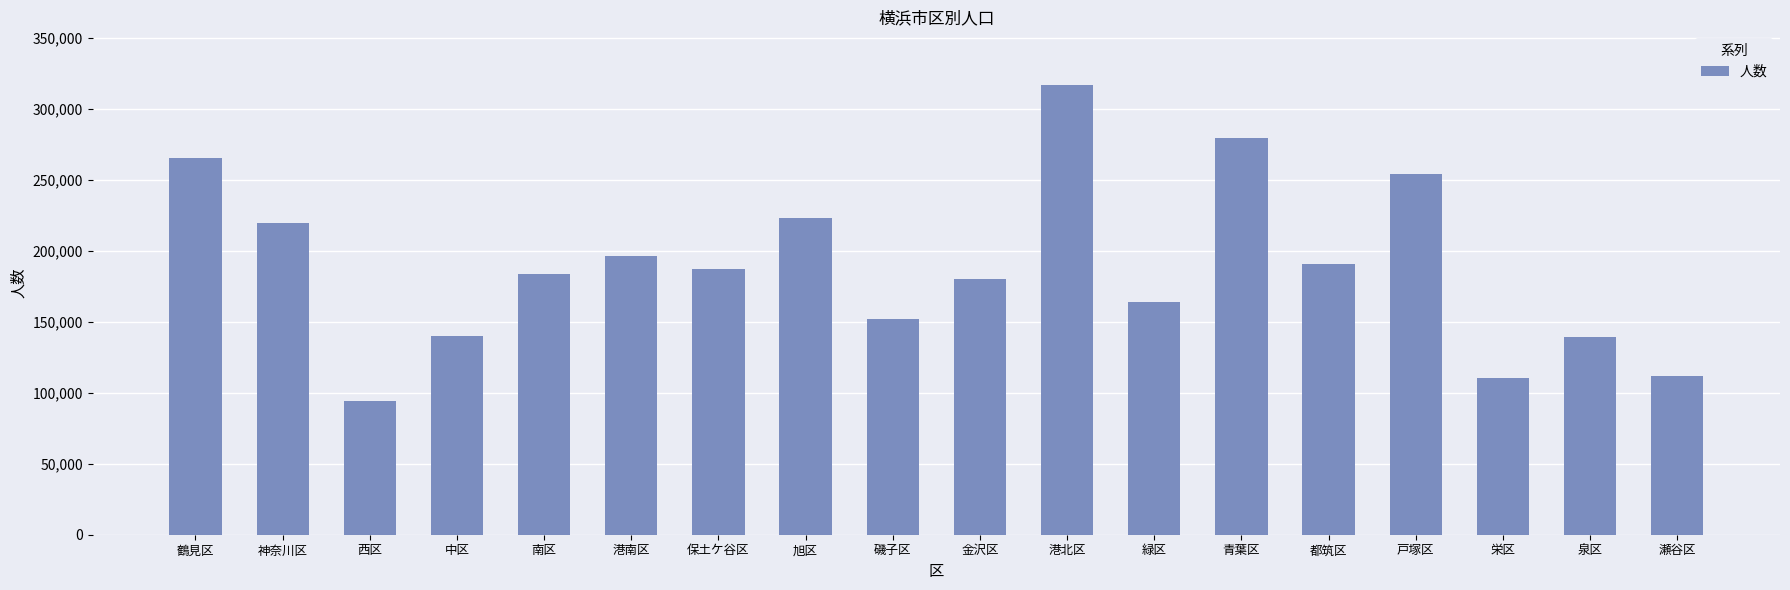

The chart shows a value of 107789 at 鶴見区. True or false?

False